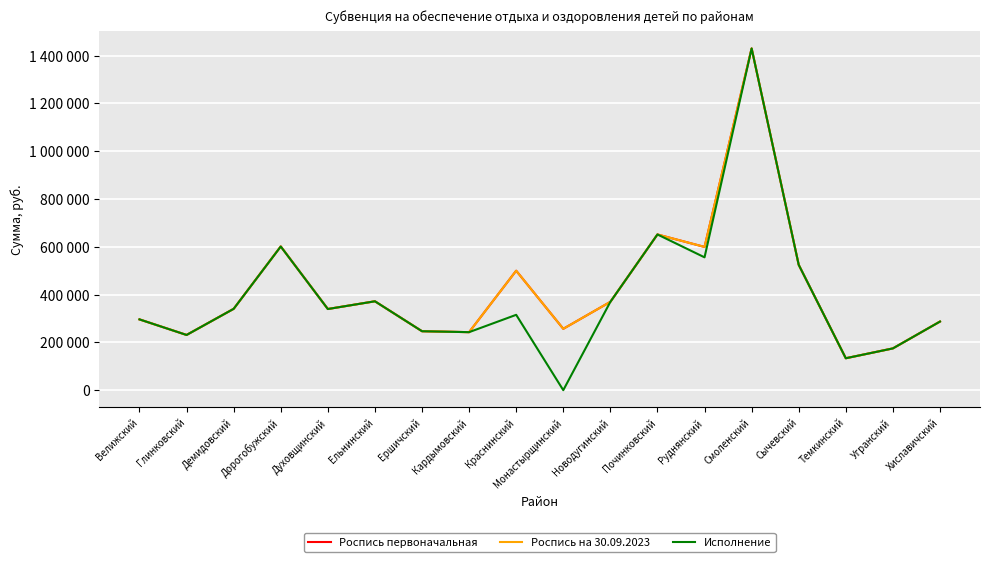

Which category has the lowest value across all series?

Монастырщинский